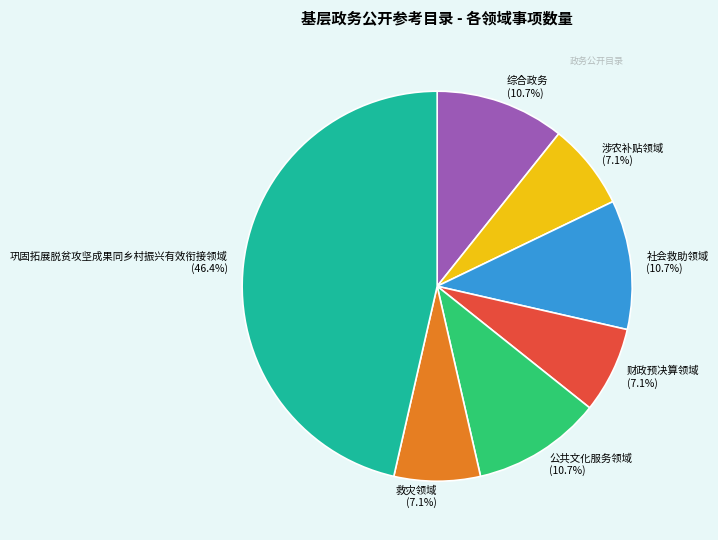

Which slice is the largest?

巩固拓展脱贫攻坚成果同乡村振兴有效衔接领域